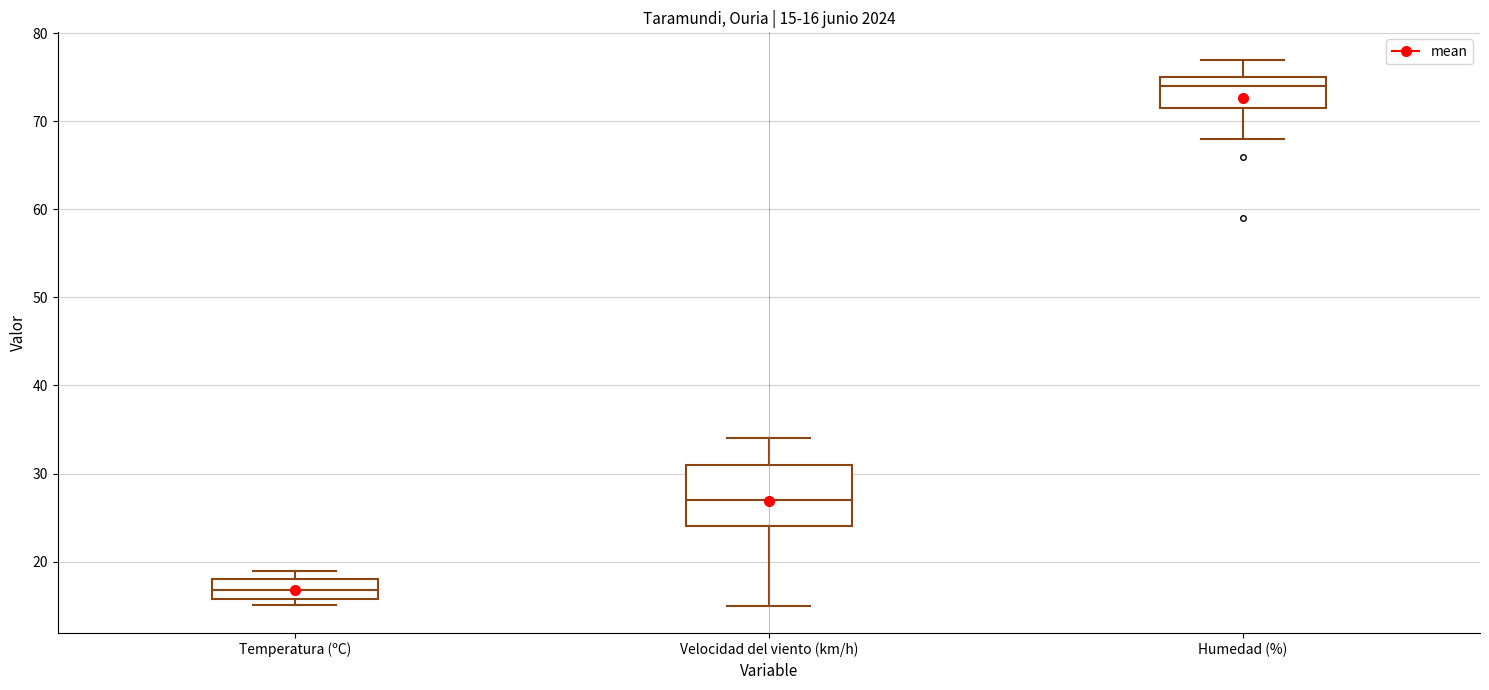

Which box has the lowest median line?

Temperatura (ºC)